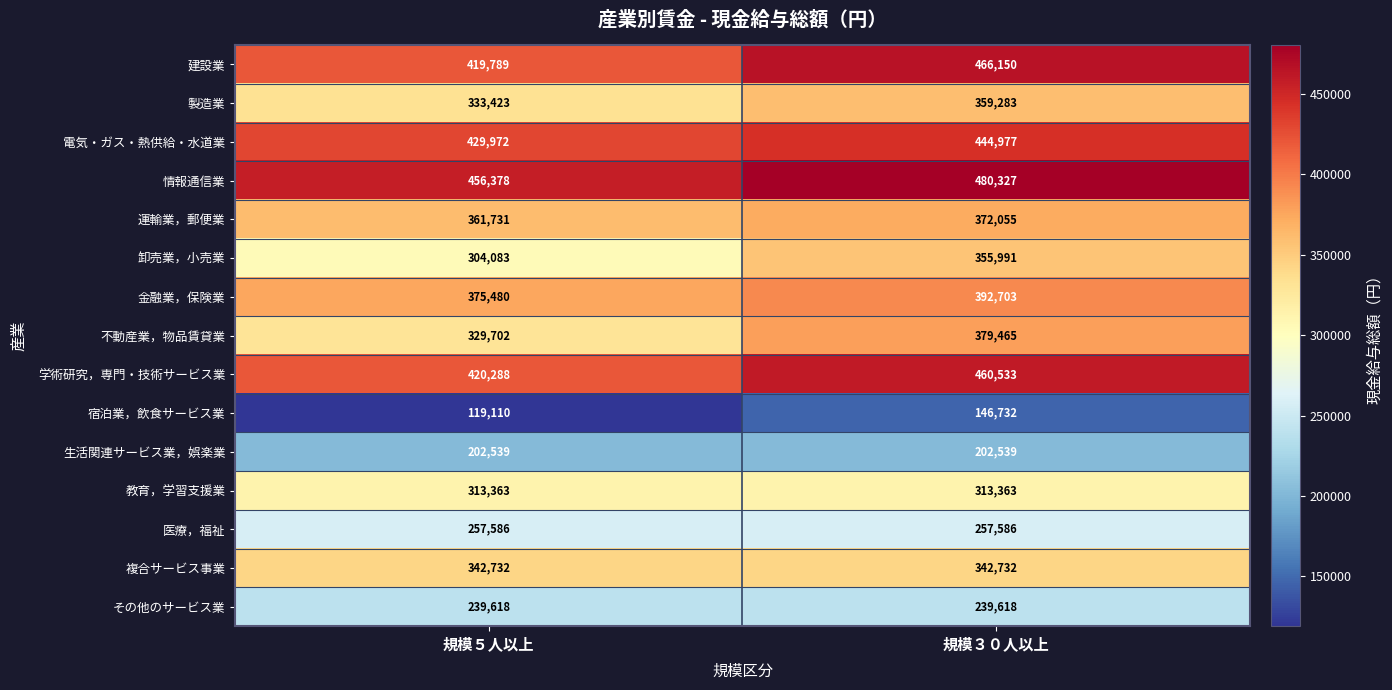

What is the spread (max minus min) of values at 規模３０人以上?

333595